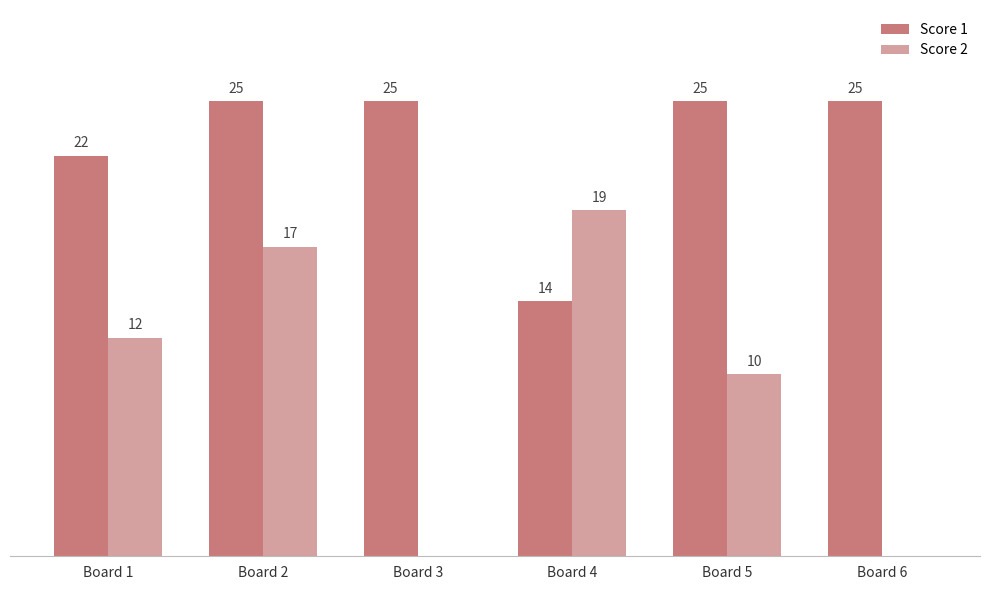

At which category is the sum across all series the highest?

Board 2